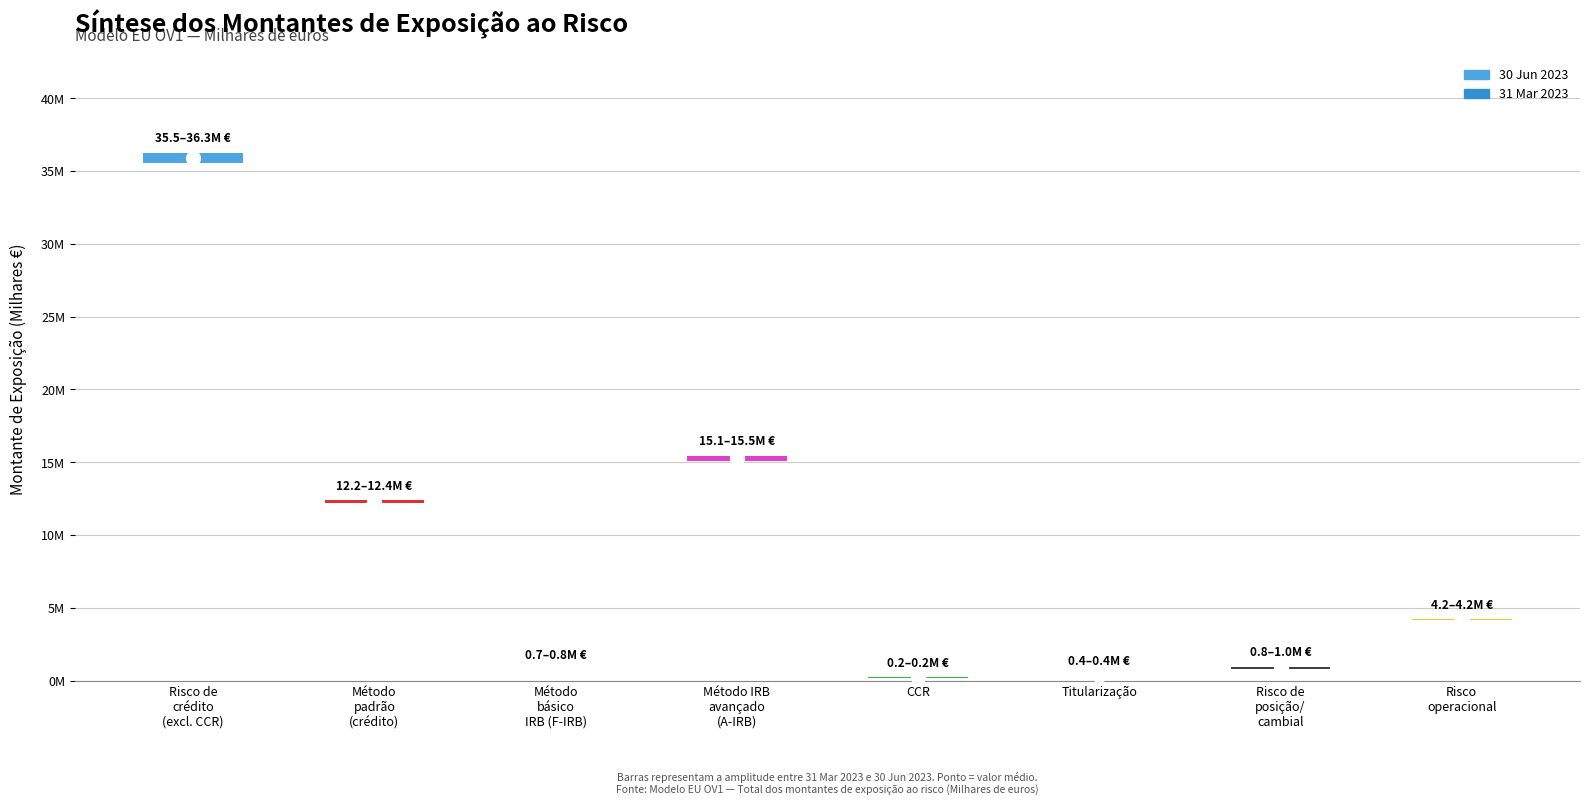

Where is 30 Jun 2023 nearest to the value 18239523?

do qual: método IRB avançado (A-IRB)